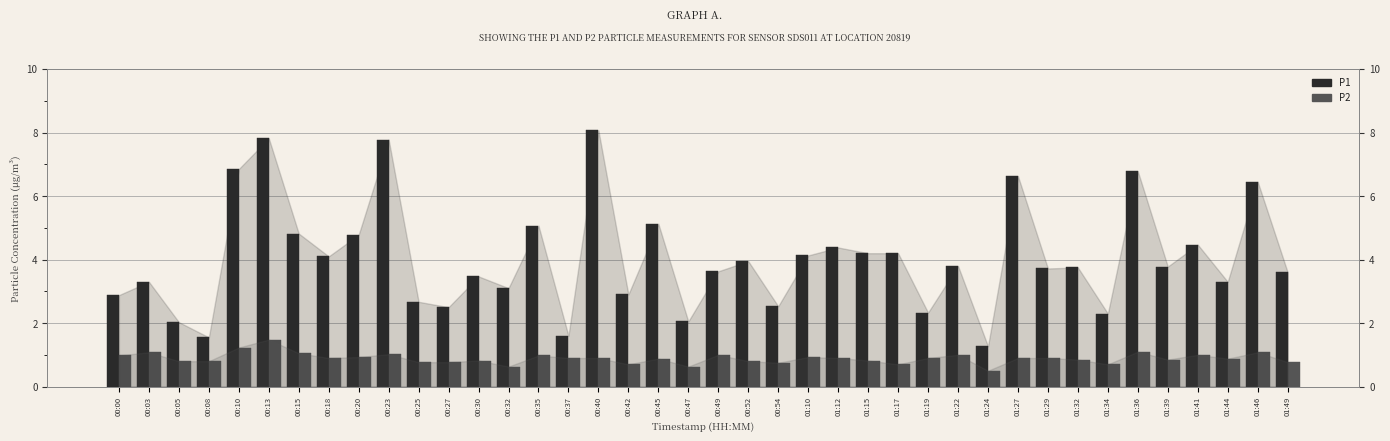

Which series has the largest total across all categories?

P1